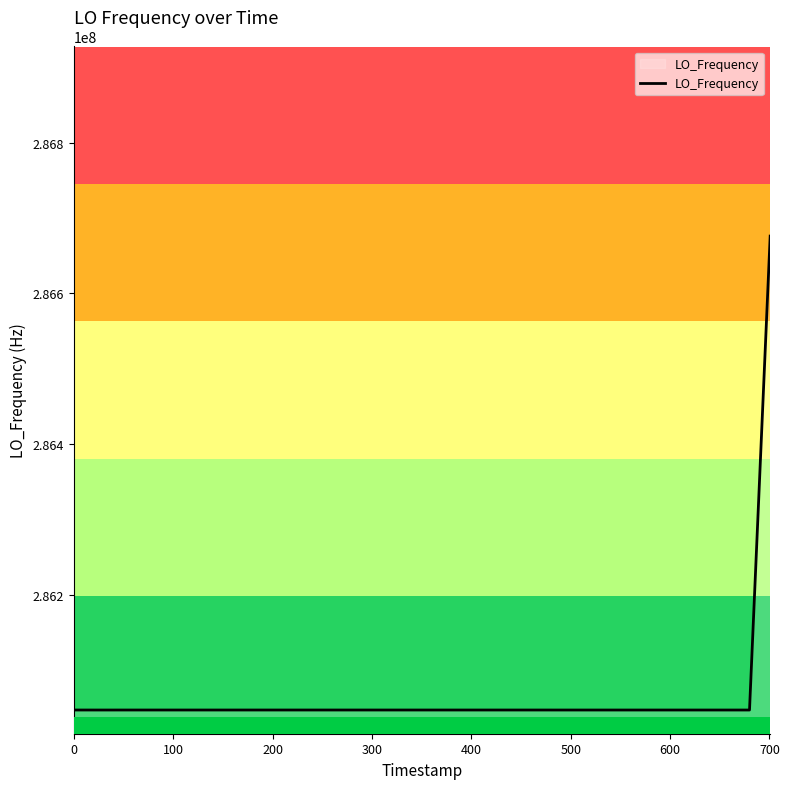

What is the difference between the maximum and minimum values?

629152.5